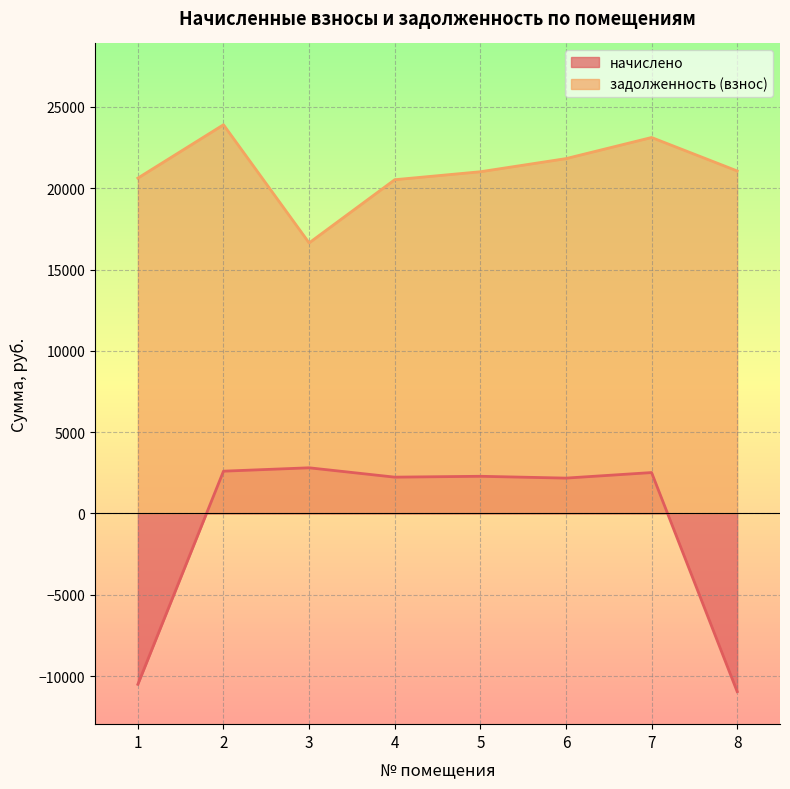

Which category has the lowest value across all series?

8